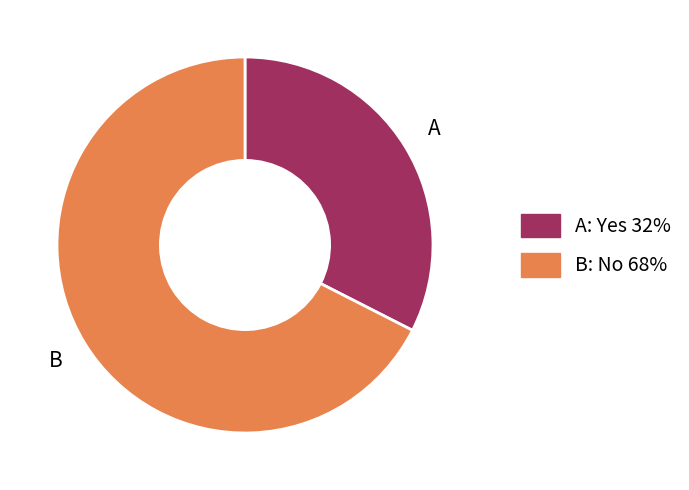

Does any single category account for the majority?

Yes